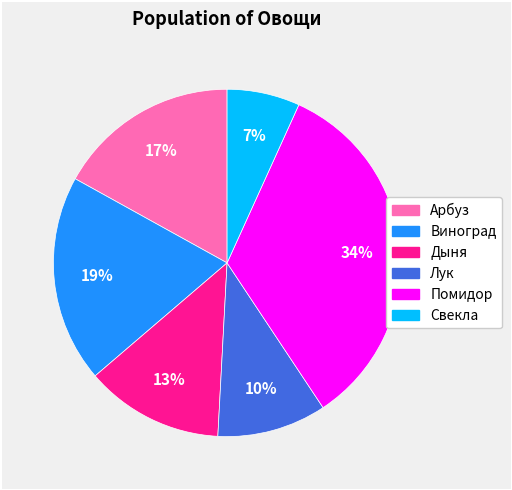

What is the largest slice in the pie chart?

Помидор